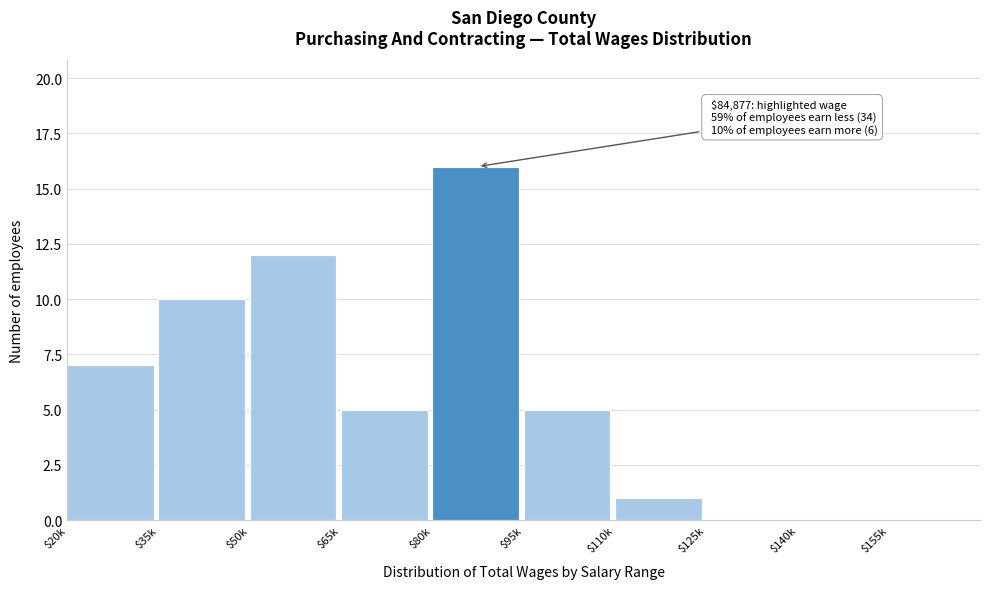

Which category has the highest value across all series?

$80k